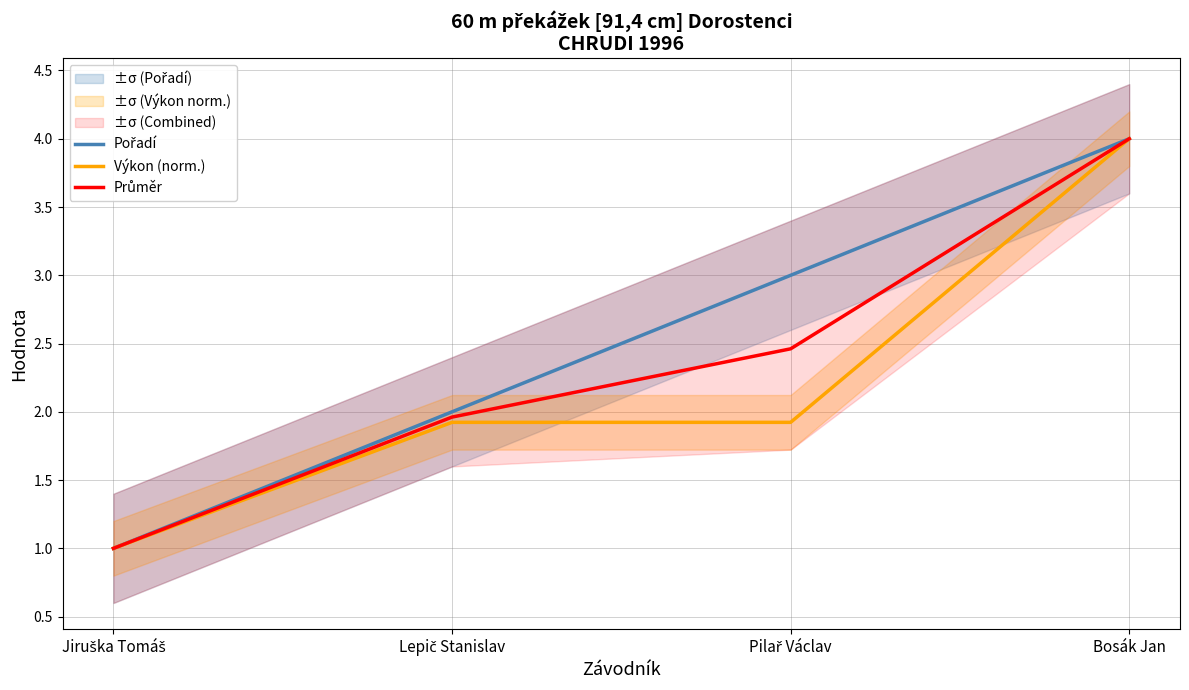

Which series has the largest range (max minus min)?

Pořadí